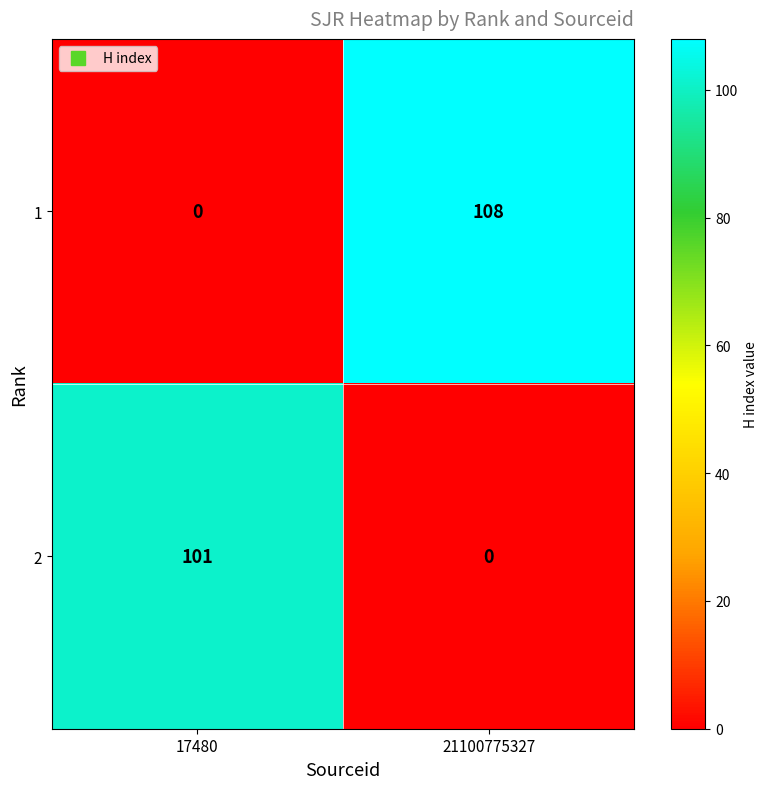

At which label is 2 closest to 50?

21100775327